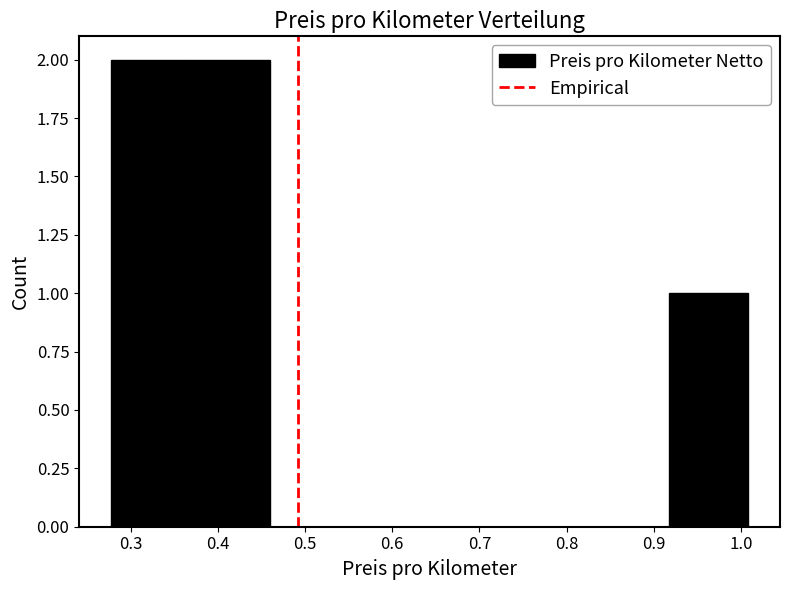

Reading left to right, transcribe this chart: for each bar, give the range it covers on the x-axis and its height. Neither the bar edges nor the heights are printed on the chart, so give them approximately, as read against the axes.

0.28 to 0.37: 2
0.37 to 0.46: 2
0.46 to 0.55: 0
0.55 to 0.64: 0
0.64 to 0.73: 0
0.73 to 0.83: 0
0.83 to 0.92: 0
0.92 to 1.01: 1